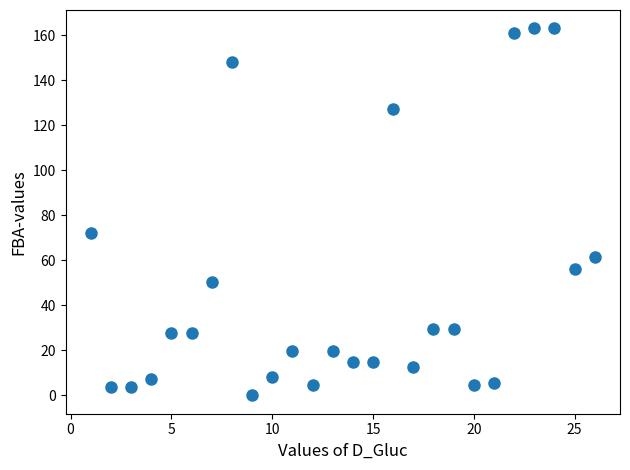

What is the range of Y values (max minus min)?

163.1